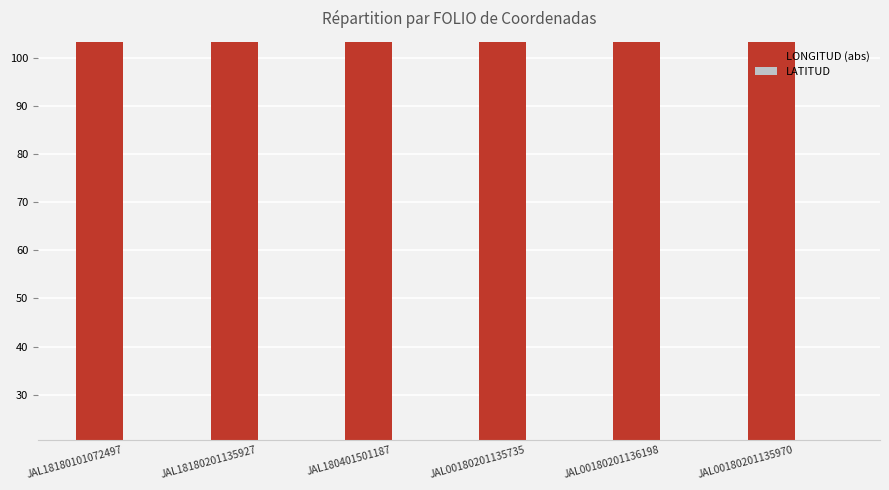

True or false: LATITUD has a value of 20.7 at JAL00180201135735.

True